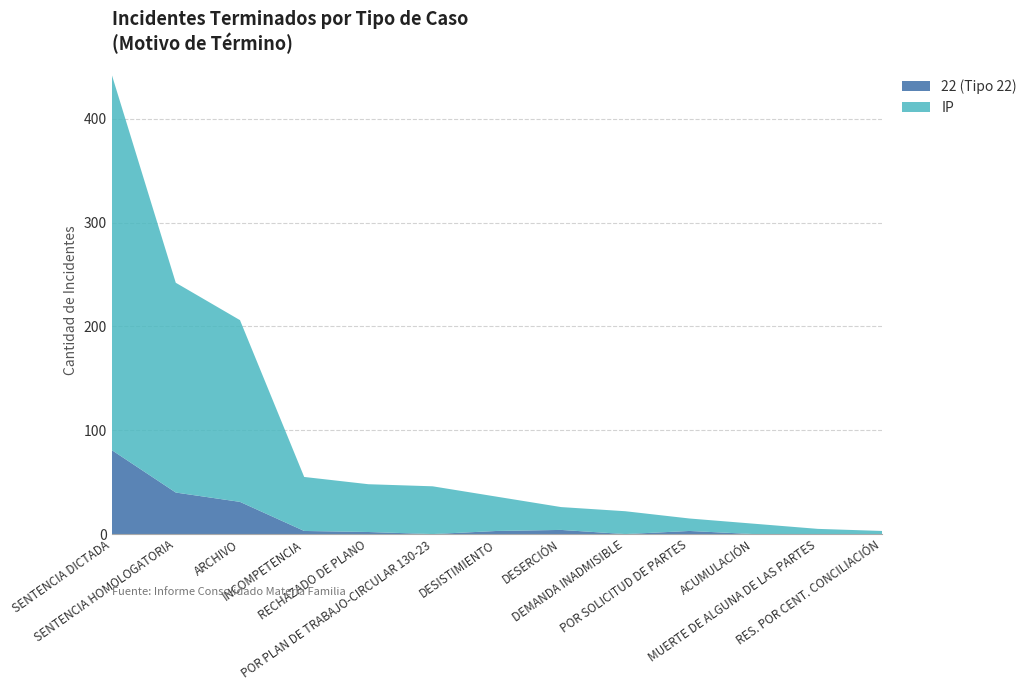

Reading left to right, extract all data points from this chart.

22 (Tipo 22): SENTENCIA DICTADA=81	SENTENCIA HOMOLOGATORIA=40	ARCHIVO=31	INCOMPETENCIA=3	RECHAZADO DE PLANO=2	POR PLAN DE TRABAJO-CIRCULAR 130-23=0	DESISTIMIENTO=3	DESERCIÓN=4	DEMANDA INADMISIBLE=0	POR SOLICITUD DE PARTES=3	ACUMULACIÓN=0	MUERTE DE ALGUNA DE LAS PARTES=0	RES. POR CENT. CONCILIACIÓN=0
IP: SENTENCIA DICTADA=362	SENTENCIA HOMOLOGATORIA=202	ARCHIVO=175	INCOMPETENCIA=52	RECHAZADO DE PLANO=46	POR PLAN DE TRABAJO-CIRCULAR 130-23=46	DESISTIMIENTO=33	DESERCIÓN=22	DEMANDA INADMISIBLE=22	POR SOLICITUD DE PARTES=12	ACUMULACIÓN=10	MUERTE DE ALGUNA DE LAS PARTES=5	RES. POR CENT. CONCILIACIÓN=3